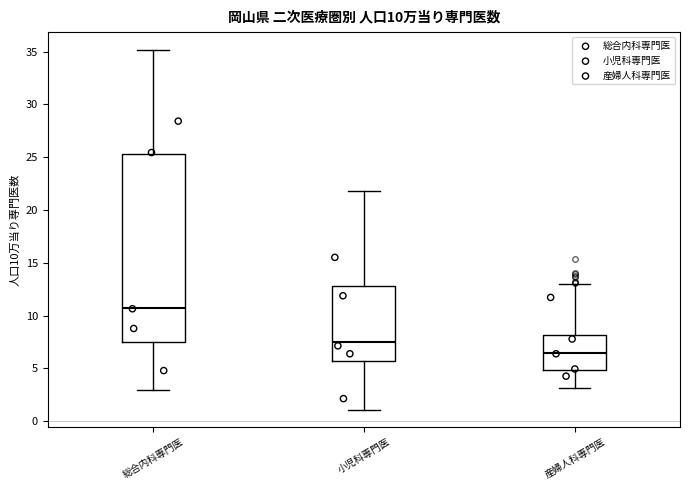

Which box is the tallest, from its lower edge to its upper edge?

総合内科専門医